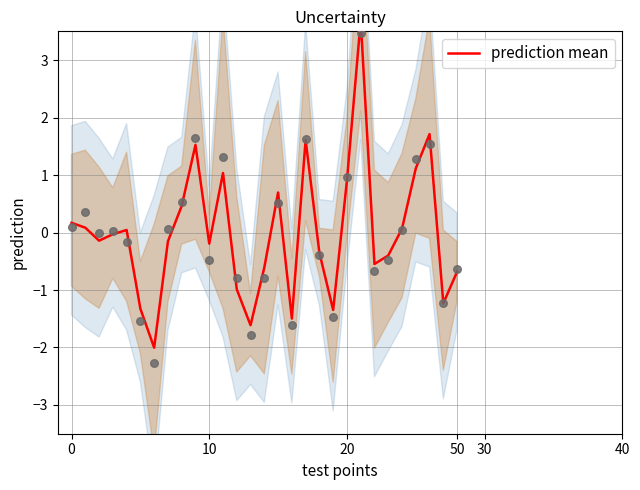

Which has a higher value, 7 or 16?

7